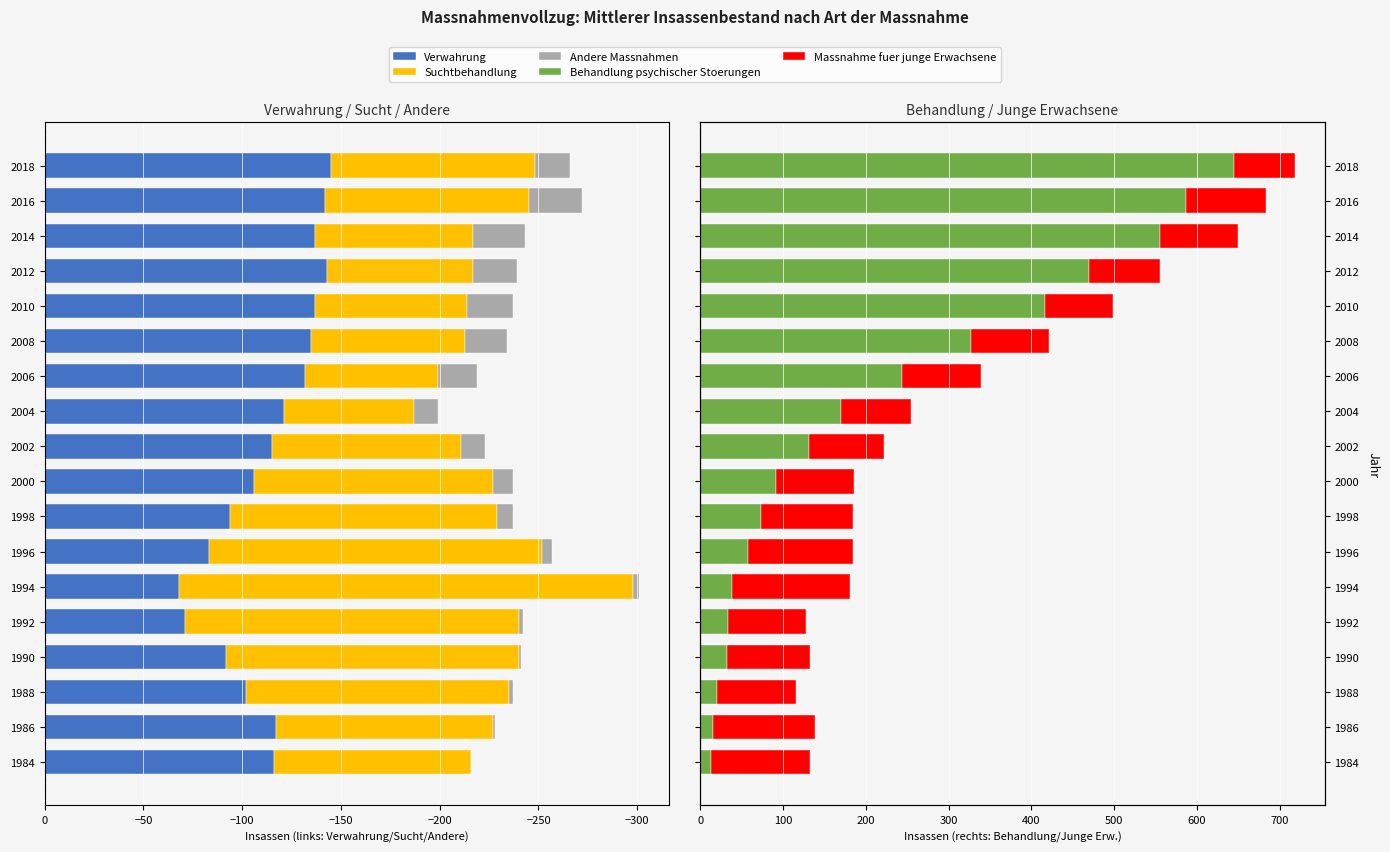

What is the maximum value shown in the chart?

645